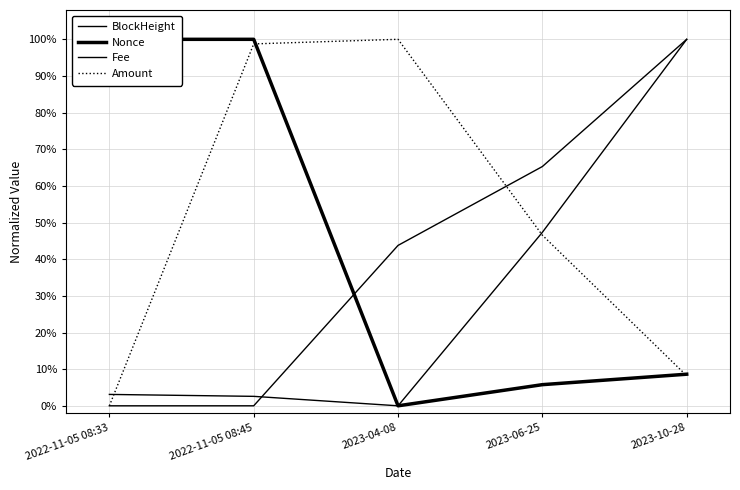

Reading left to right, list all the values displayed in this chart.

BlockHeight: 2022-11-05 08:33=0.0	2022-11-05 08:45=0.0	2023-04-08=0.4	2023-06-25=0.7	2023-10-28=1.0
Nonce: 2022-11-05 08:33=1.0	2022-11-05 08:45=1.0	2023-04-08=0.0	2023-06-25=0.1	2023-10-28=0.1
Fee: 2022-11-05 08:33=0.0	2022-11-05 08:45=0.0	2023-04-08=0.0	2023-06-25=0.5	2023-10-28=1.0
Amount: 2022-11-05 08:33=0.0	2022-11-05 08:45=1.0	2023-04-08=1.0	2023-06-25=0.5	2023-10-28=0.1